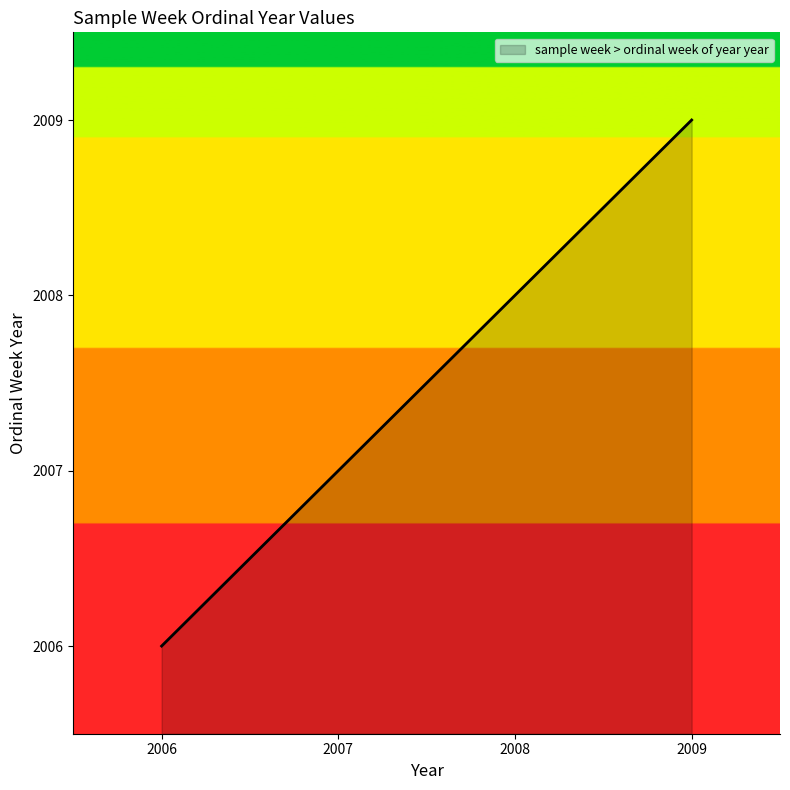

What is the change in value from 2007 to 2009?

+2